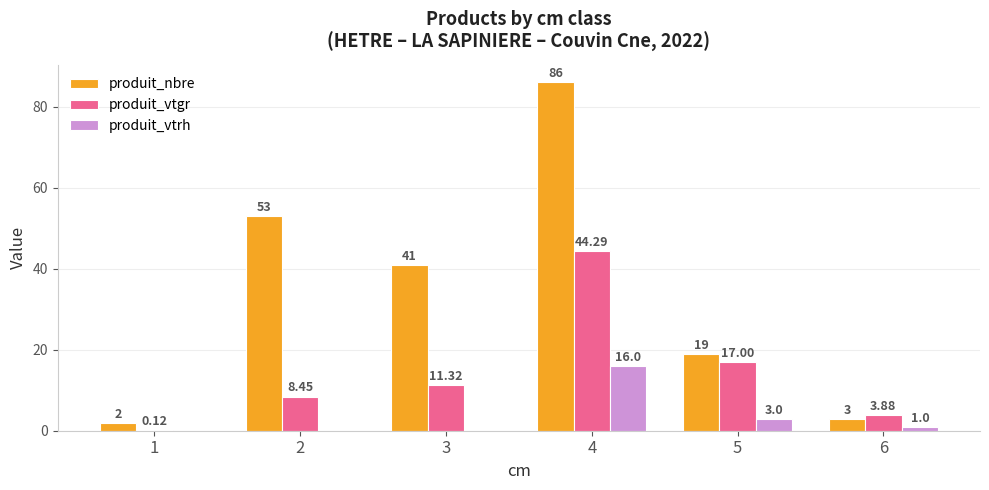

Where is produit_vtrh nearest to the value 8?

5